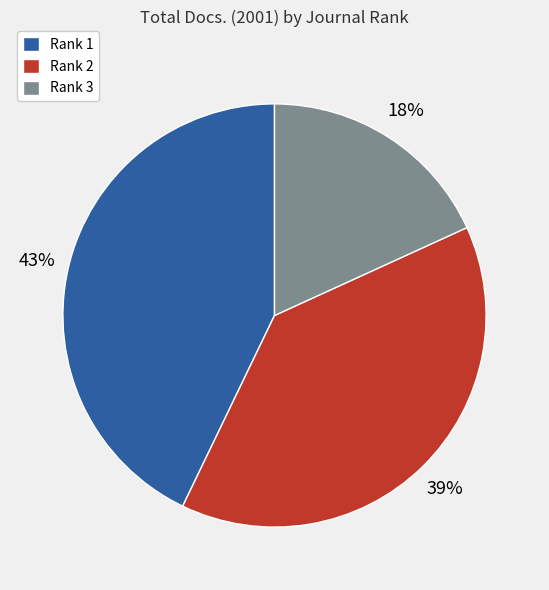

How many segments does this pie chart have?

3